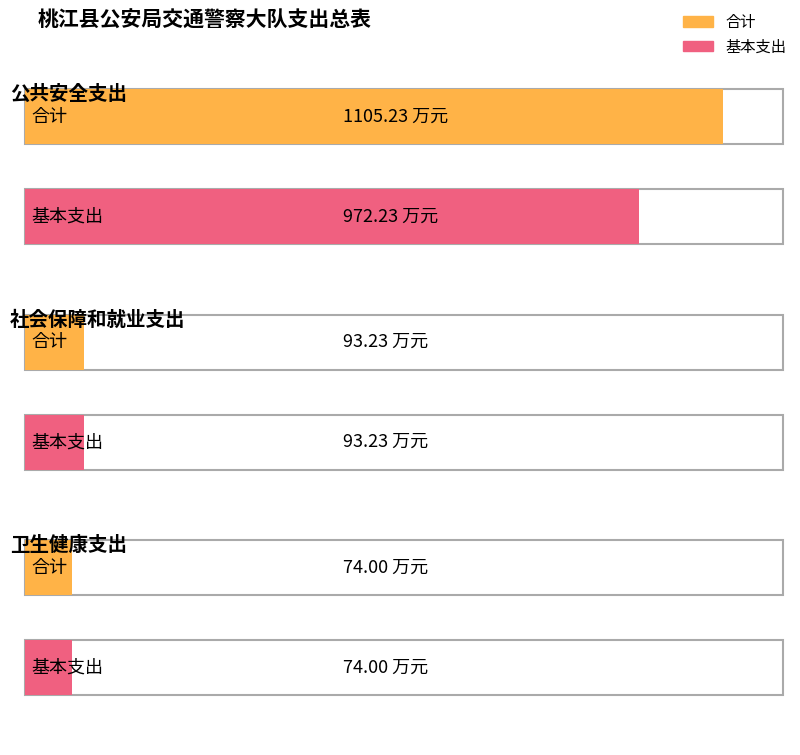

The 合计 series shows 74.0 at 卫生健康支出. True or false?

True